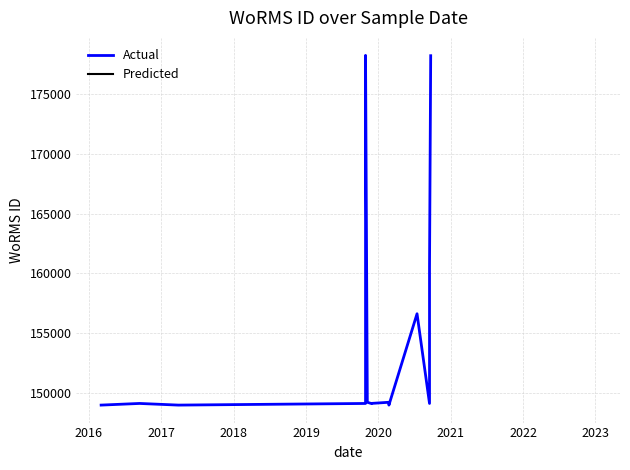

Where is the first local minimum?

2017